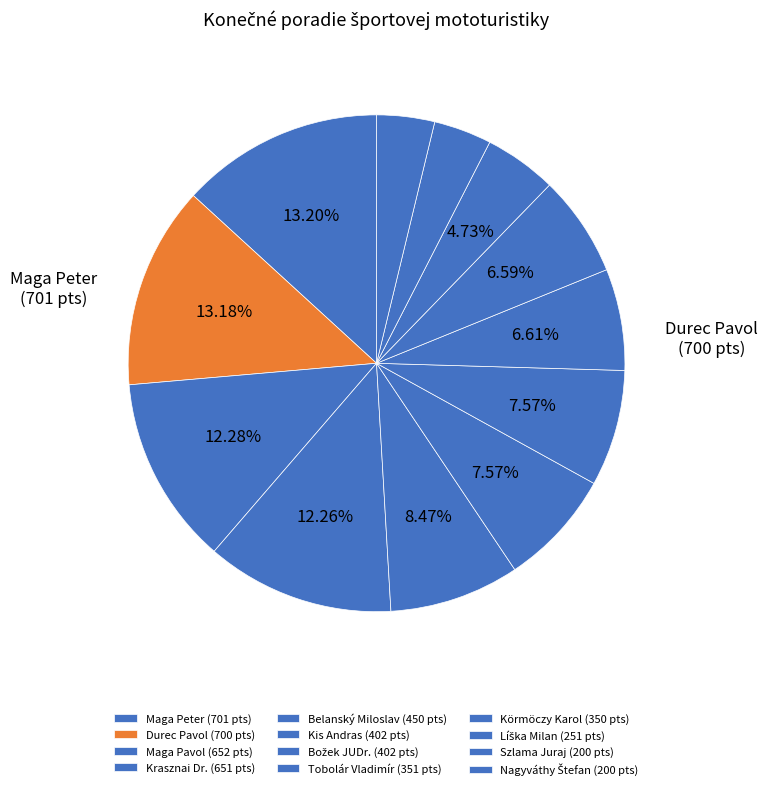

To the nearest percent, what is the combined percentage of Krasznai Dr. and Božek JUDr.?

20%